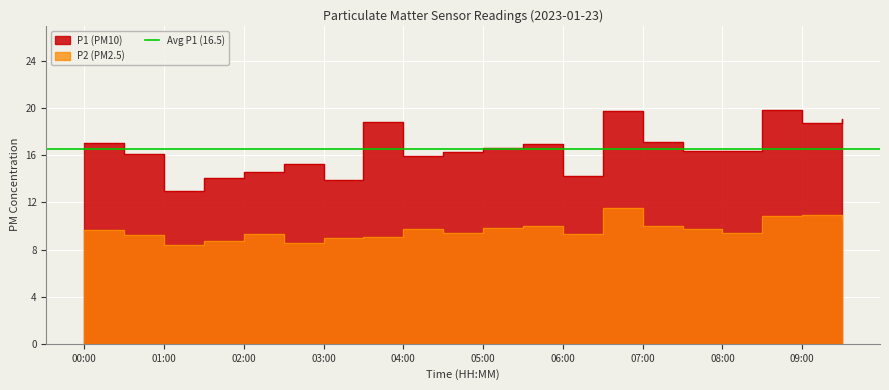

Where is P2 nearest to the value 9?

03:00